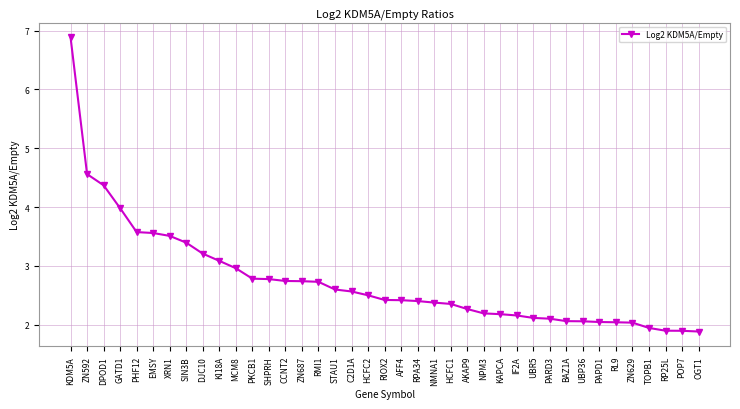

What is the sum of the values at RL9 and PAPD1?

4.1